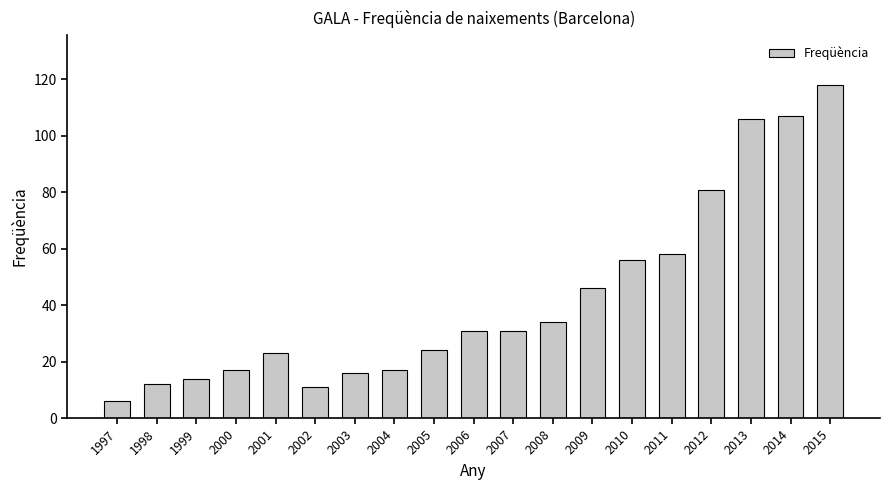

The chart shows a value of 91 at 2011. True or false?

False